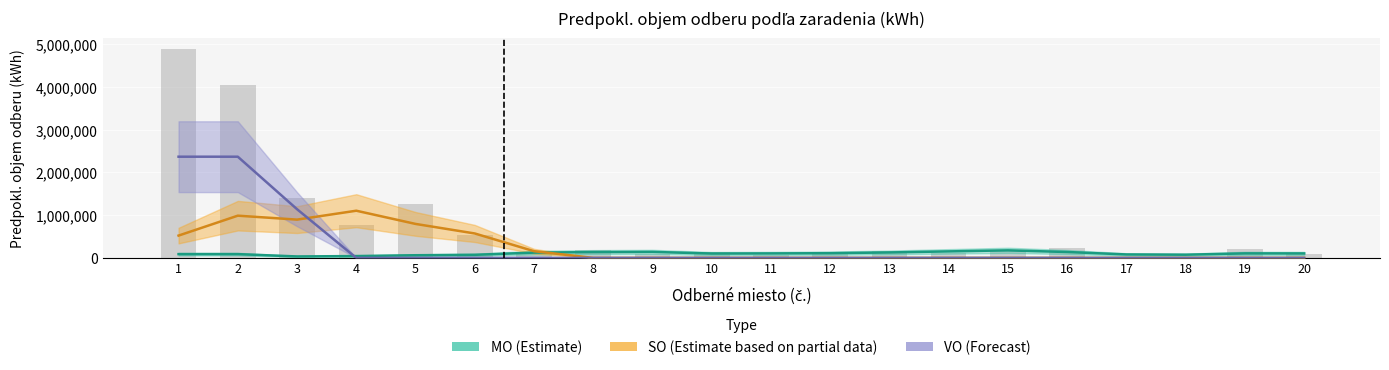

At 4, list the series in order from smallest to largest.

VO (Forecast), MO (Estimate), SO (Estimate based on partial data)